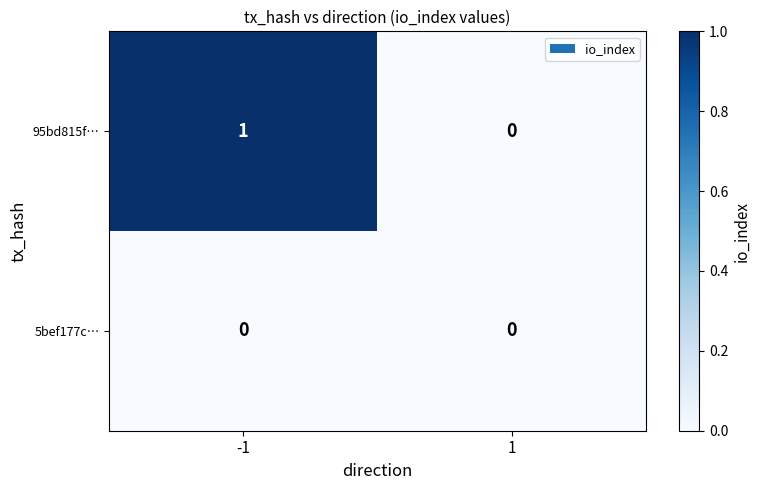

Is the value of 95bd815f… at -1 greater than the value of 5bef177c… at 1?

Yes